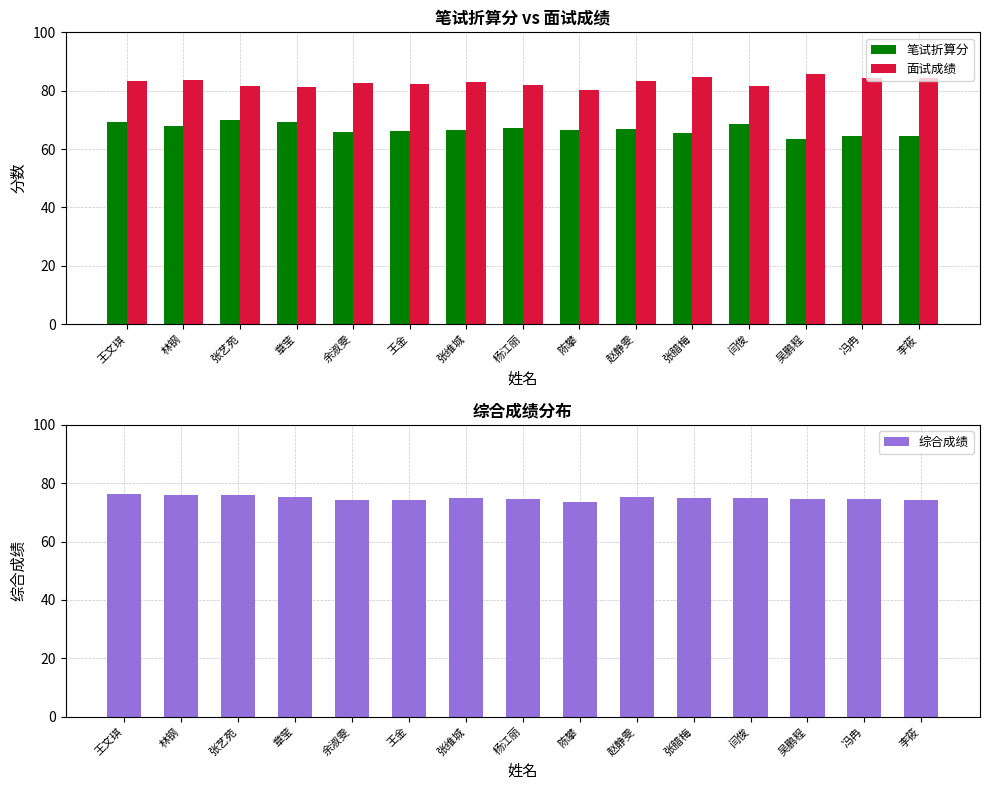

Between 林钢 and 王金, which series saw the biggest shift?

笔试折算分